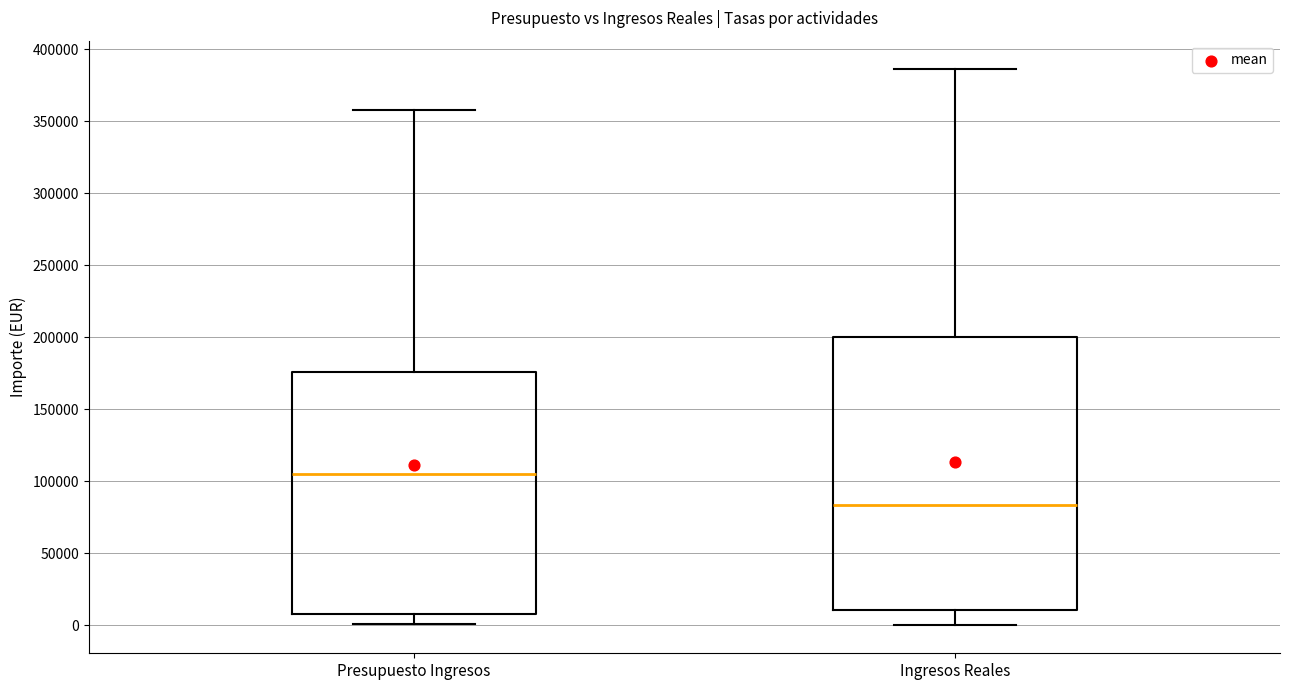

Reading left to right, transcribe this box plot: for each box, give where its median line is, the range the box spans, and where its two whiskers end, as read against the y-axis. The values are not printed on the chart, so give them approximately, as read against the axis.

Presupuesto Ingresos: median 105000, box 10000 to 175000, whiskers 0 to 360000
Ingresos Reales: median 85000, box 10000 to 200000, whiskers 0 to 385000